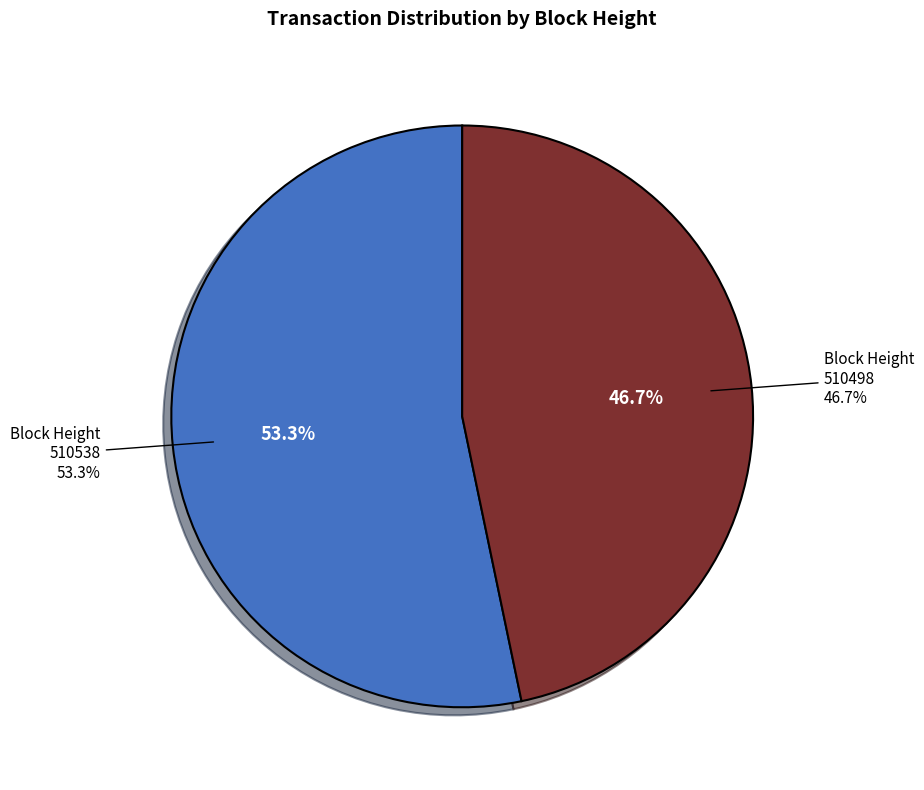

Is there any slice that represents more than half of the pie?

Yes